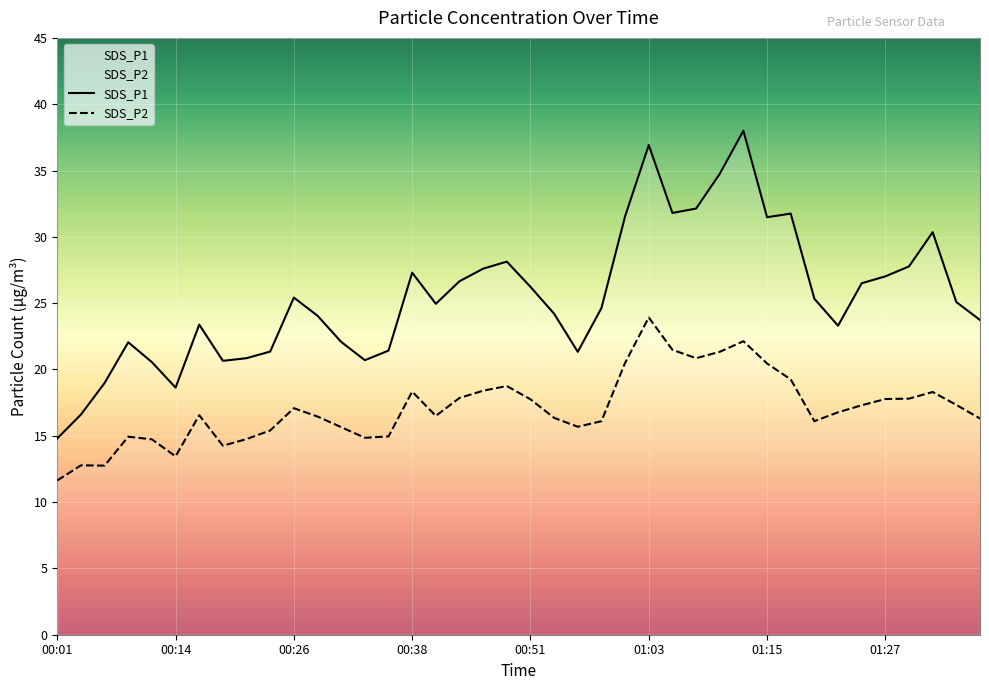

Which category has the highest value in the SDS_P2 series?

01:03